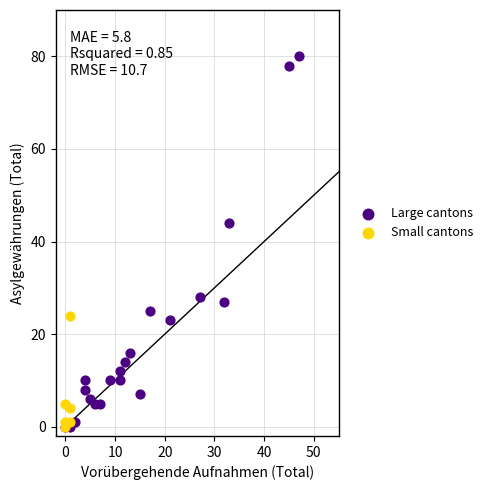

What are all the series names shown in the legend?

Large cantons, Small cantons